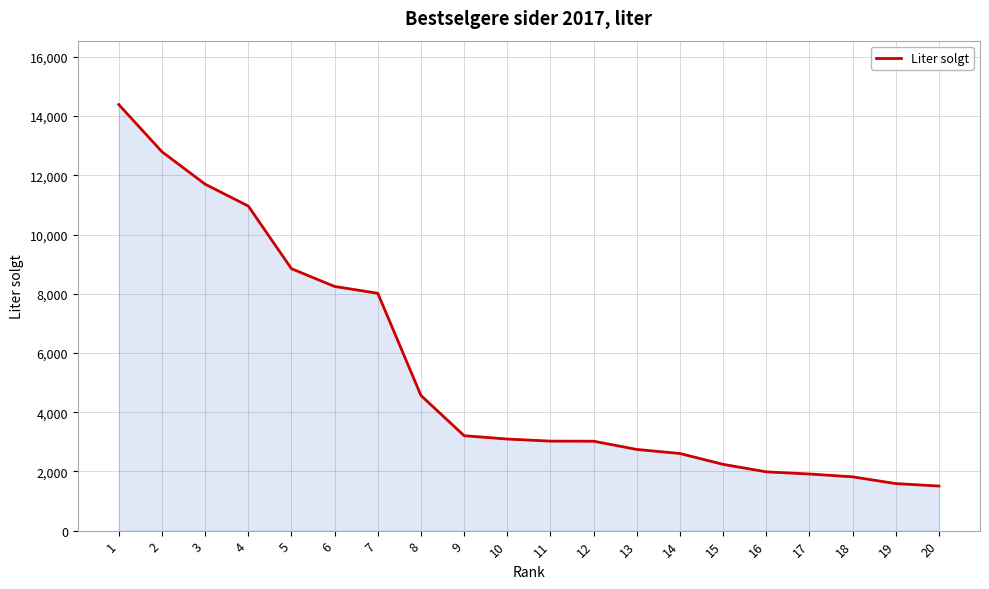

Does the chart display data point markers on the line(s)?

No